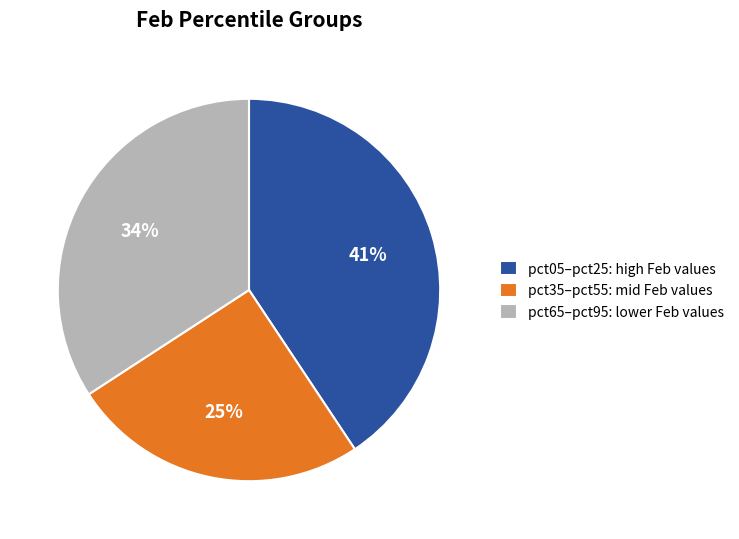

True or false: pct35–pct55: mid Feb values accounts for 25% of the total.

True